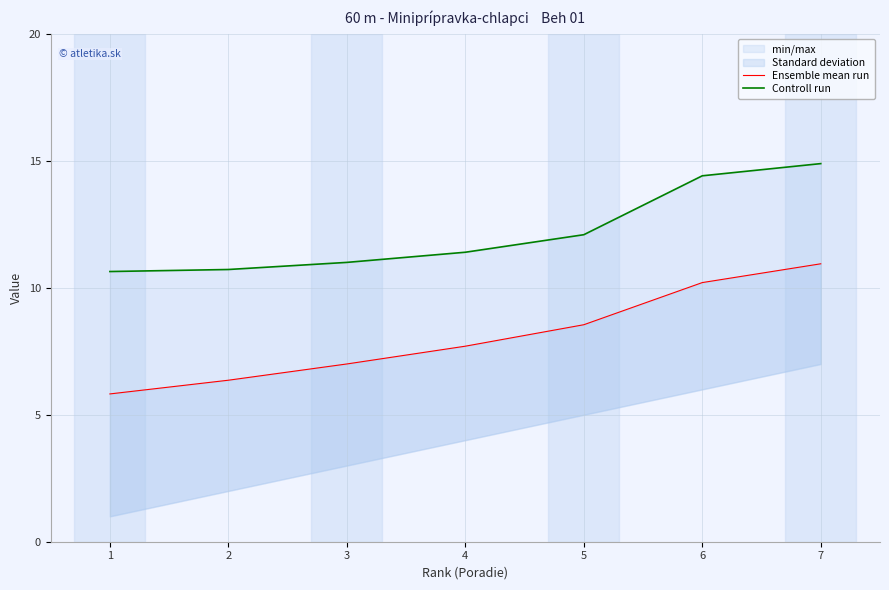

What is the value of the Controll run point at the 7th from the left?

14.9